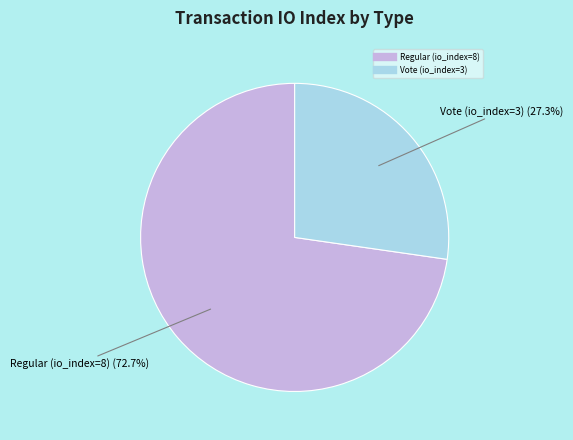

Between Regular (io_index=8) and Vote (io_index=3), which is larger?

Regular (io_index=8)